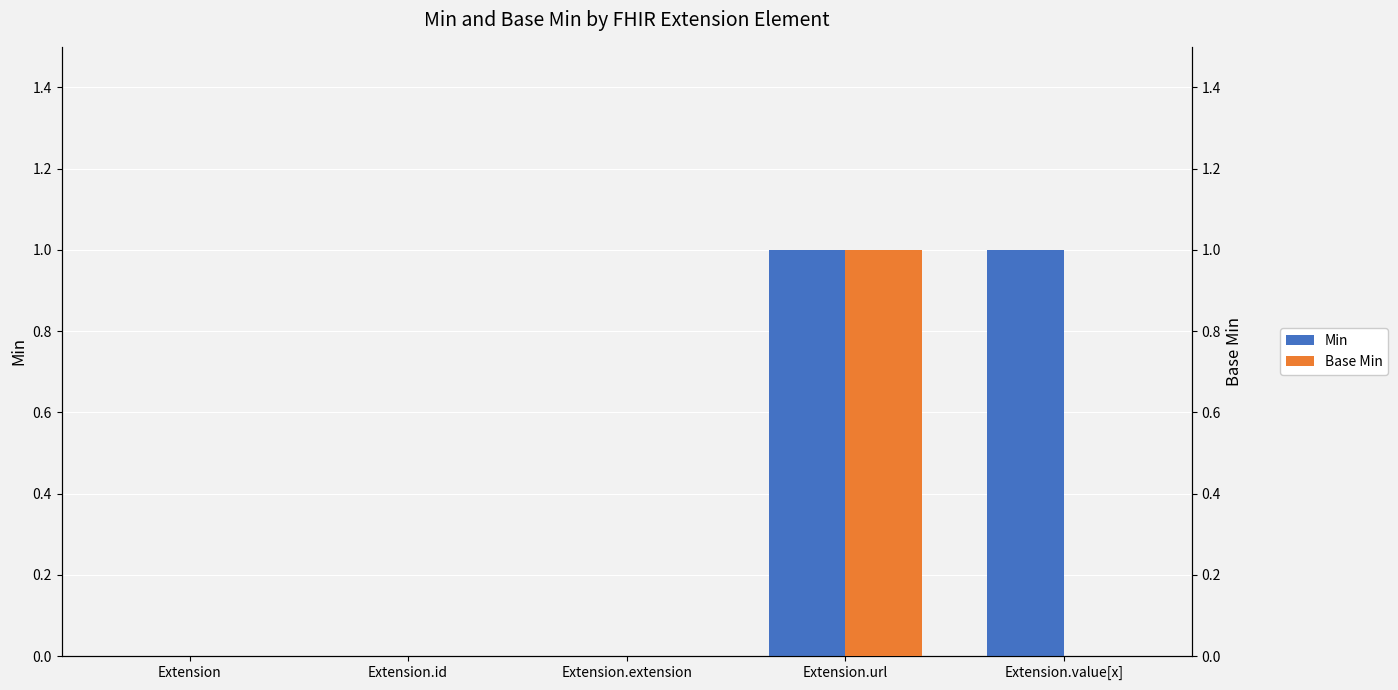

Which label corresponds to the smallest value in the chart?

Extension